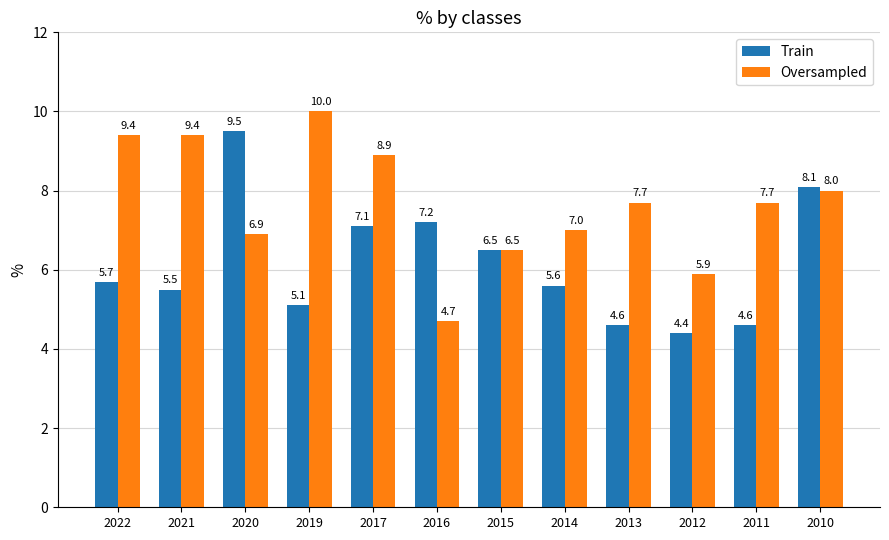

What is the maximum value for Oversampled?

10.0